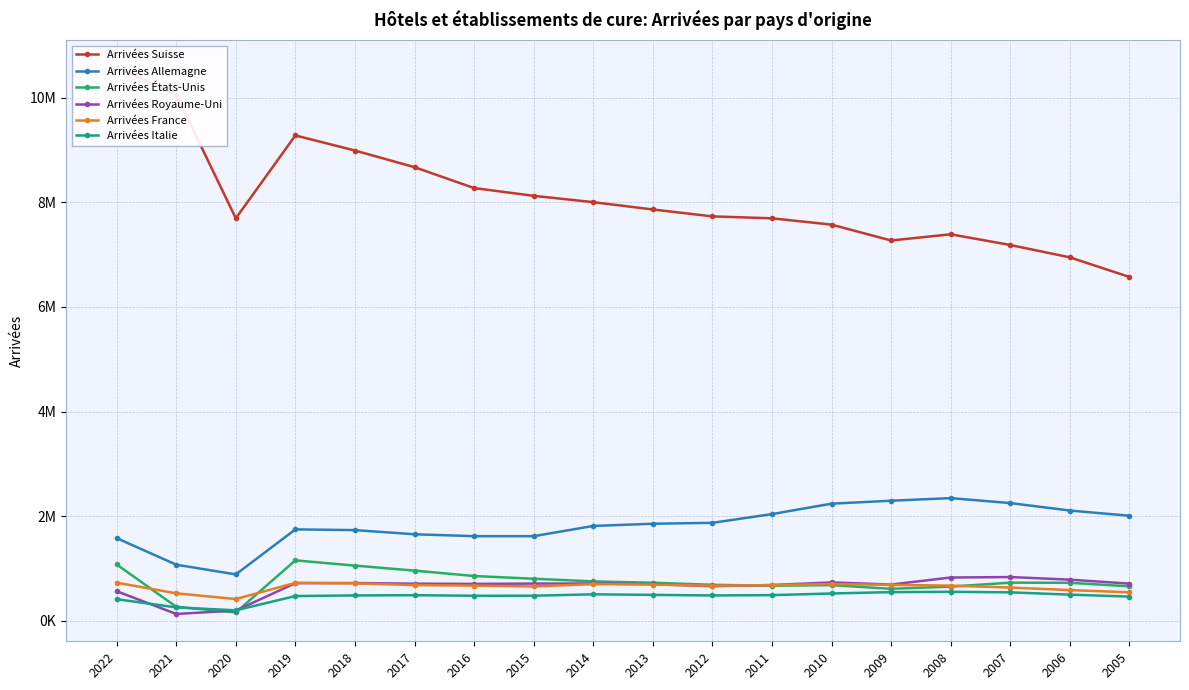

Is it true that Arrivées États-Unis equals 726035 at 2013?

True